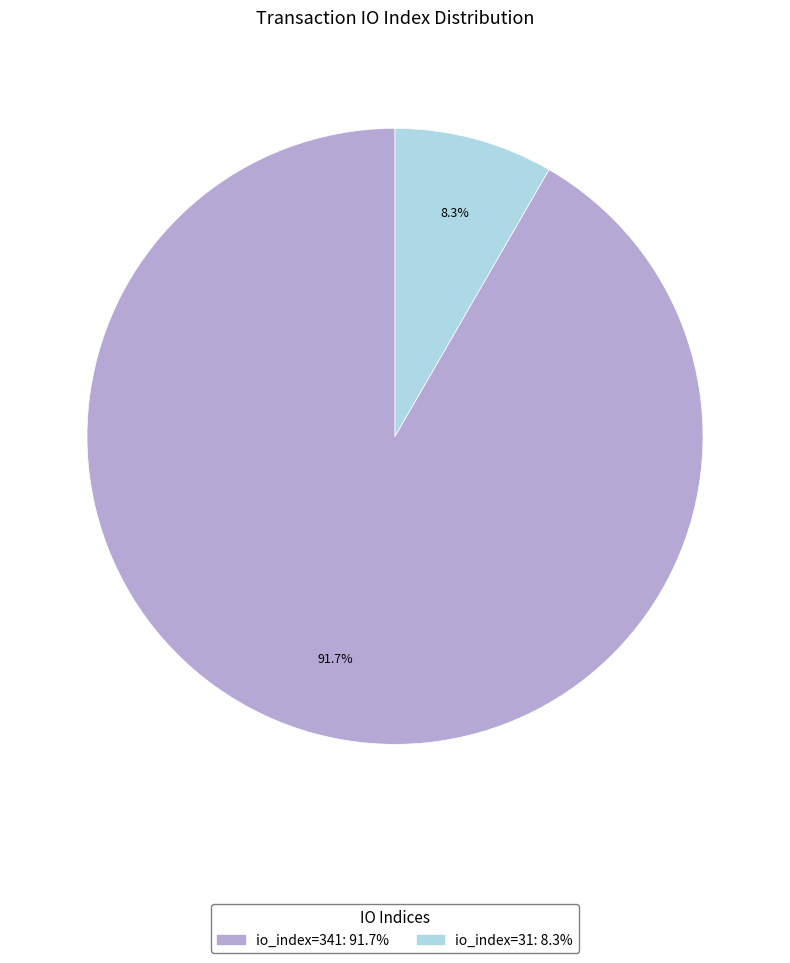

Count the number of slices in the pie.

2